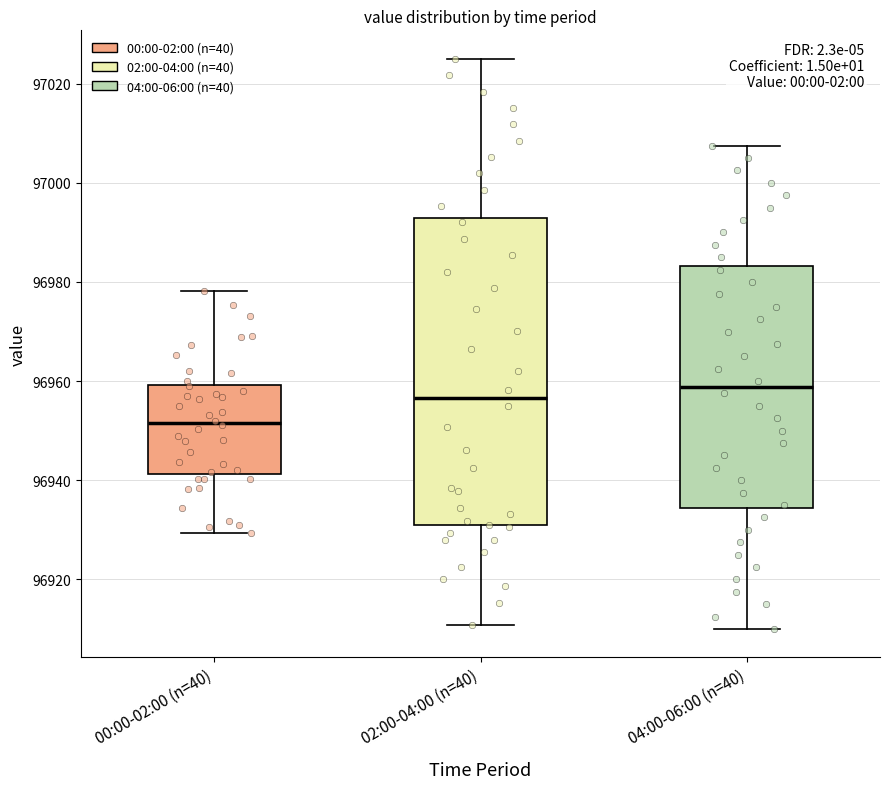

Where is the lower edge of the box for 02:00-04:00 (n=40) on the y-axis? The values are not printed on the chart, so give them approximately, as read against the axis.

96930